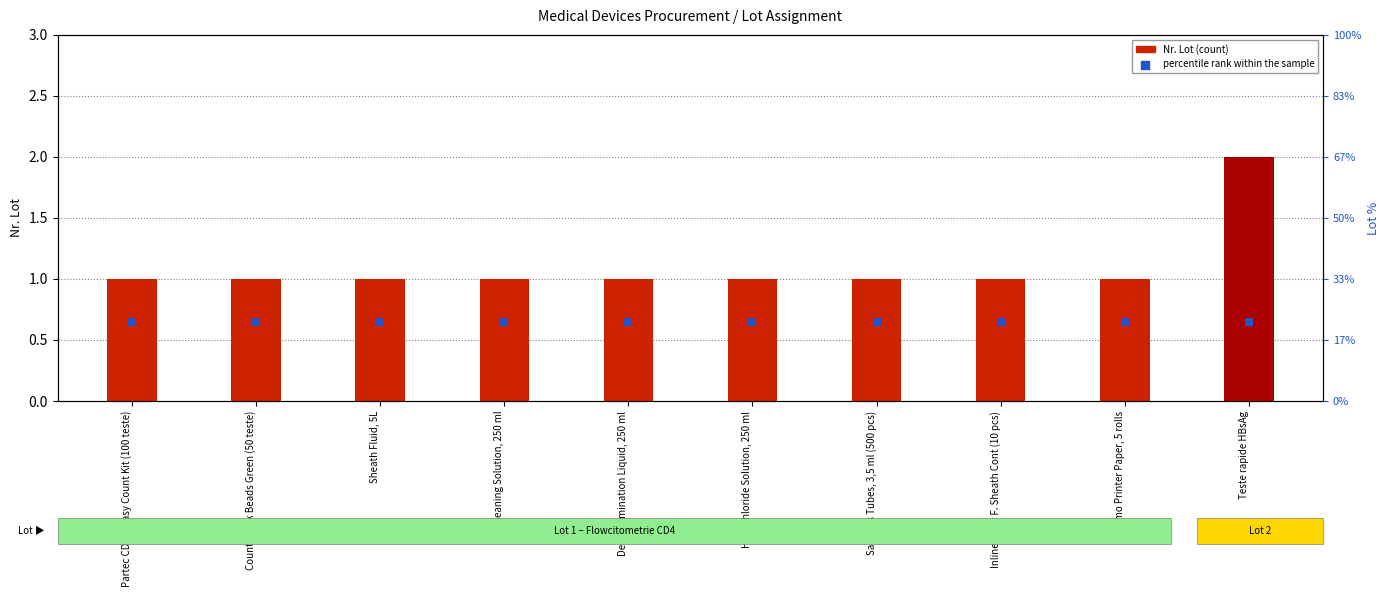

Is the value of percentile rank within the sample at Partec CD4% Easy Count Kit (100 teste) greater than the value of Nr. Lot at Teste rapide HBsAg?

No